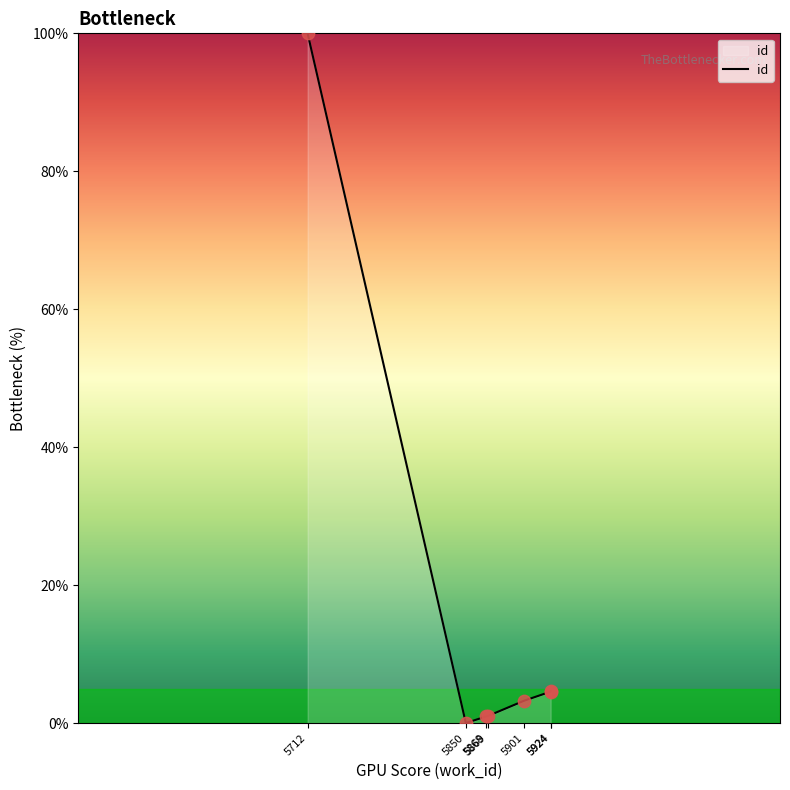

Approximately how many times larger is the value at 5869 compared to 5924?

0.2